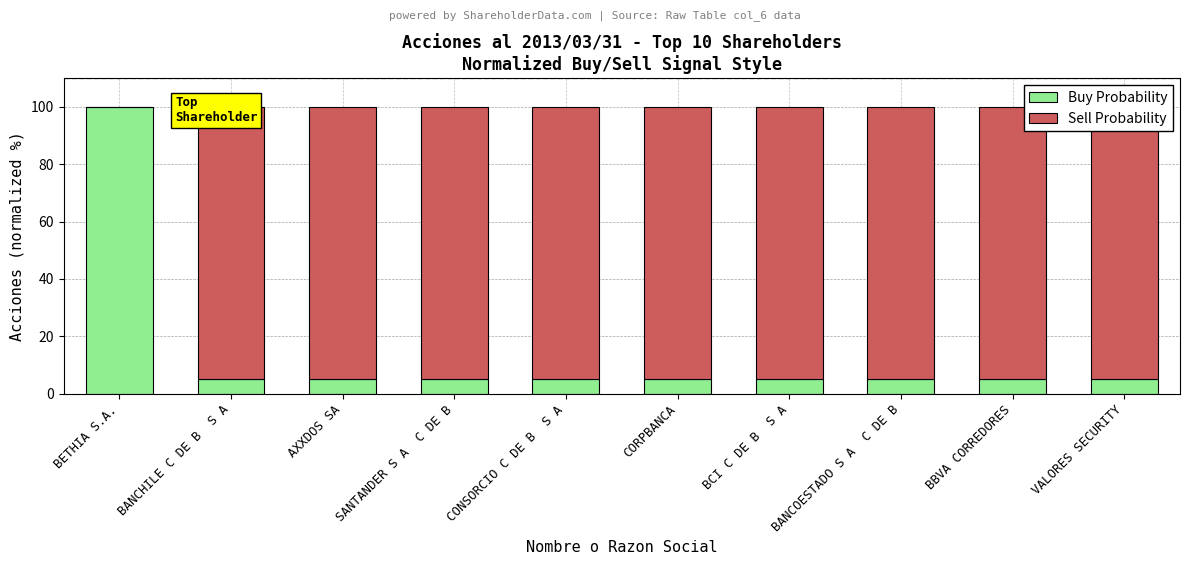

Which series has the largest total across all categories?

Sell Probability